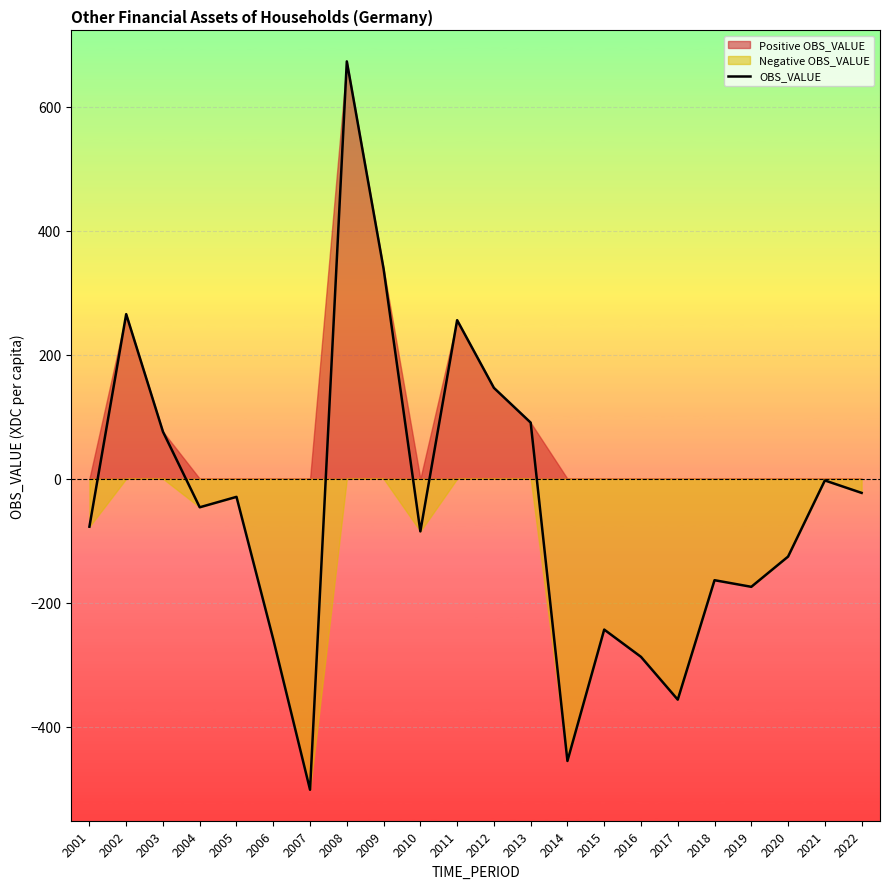

How many positive values are there?

7